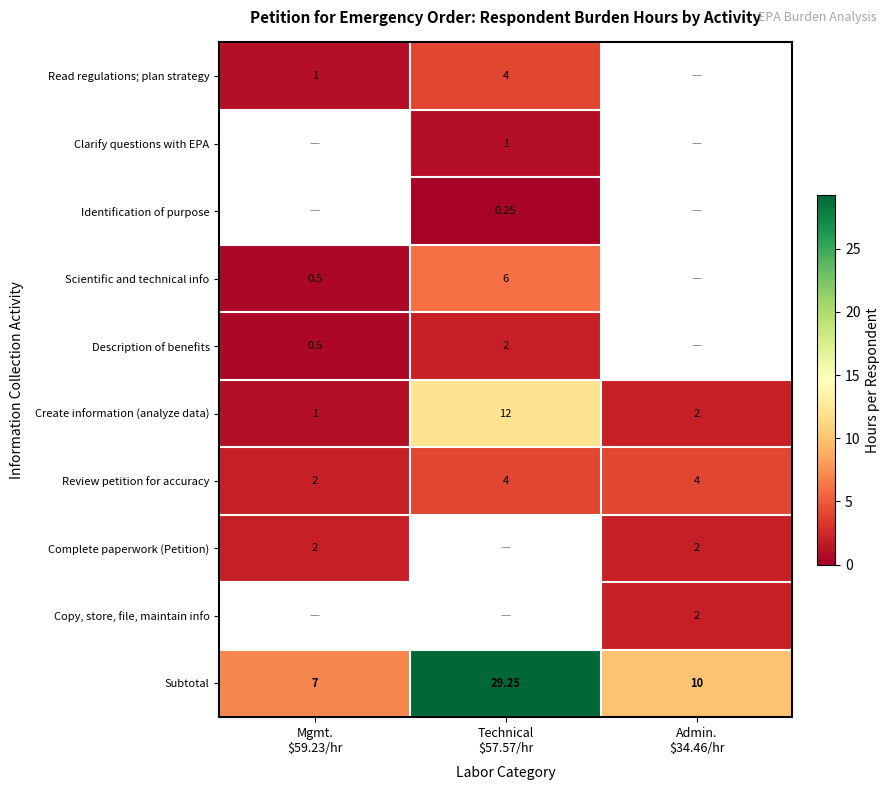

Rank the categories by Description of benefits value from lowest to highest.

Mgmt. $59.23/hr, Technical $57.57/hr, Admin. $34.46/hr